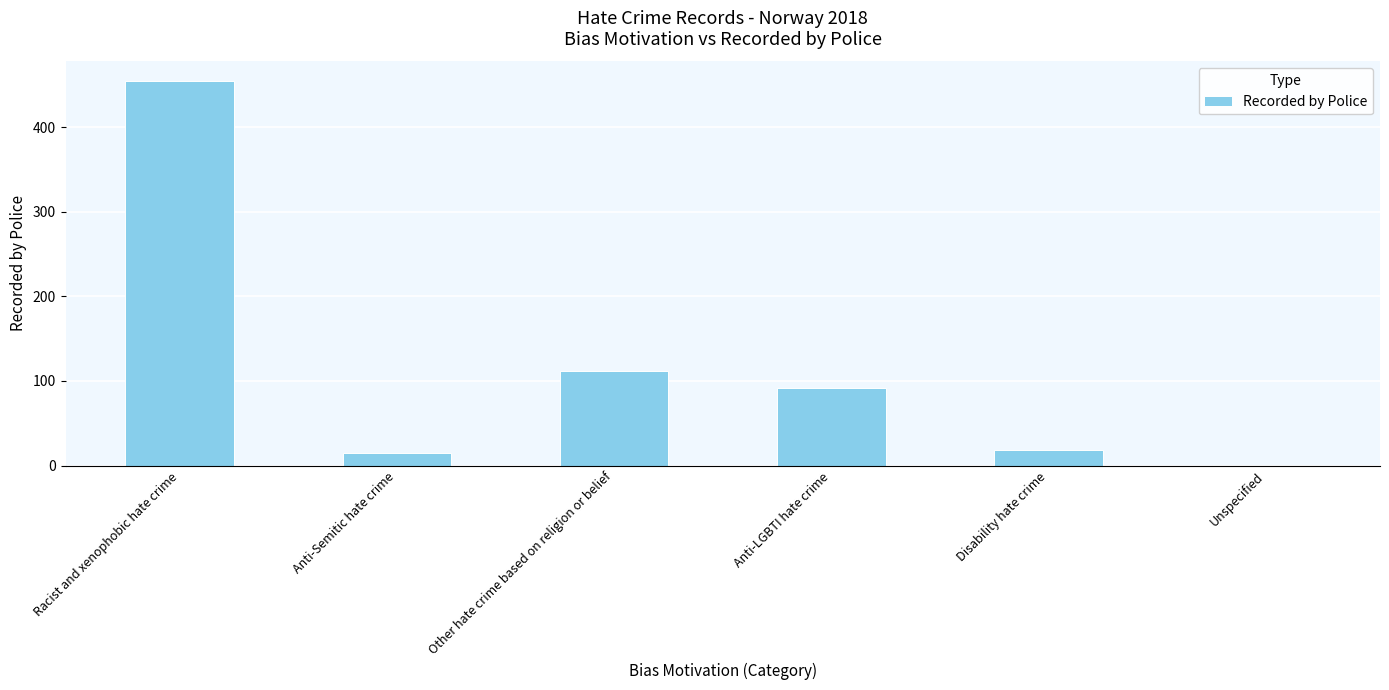

What is the greatest value displayed?

455